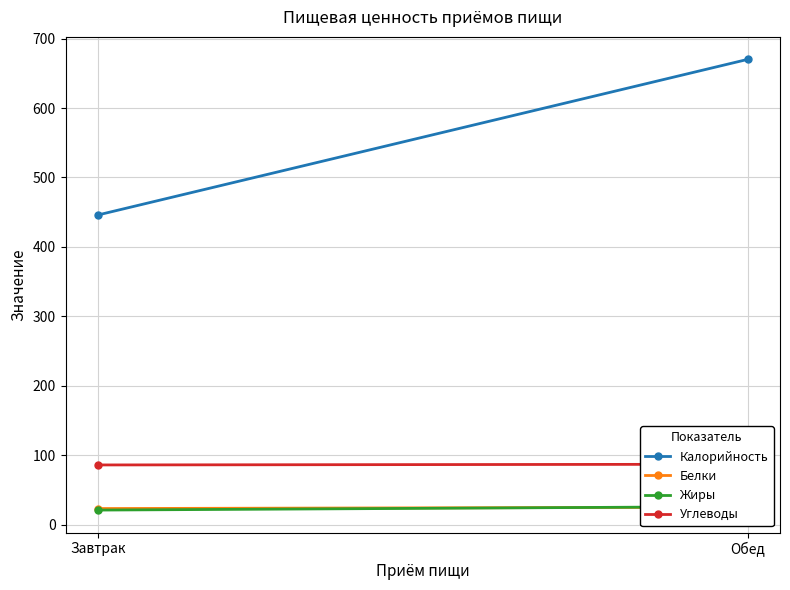

List the series in order of their peak value, lowest first.

Белки, Жиры, Углеводы, Калорийность